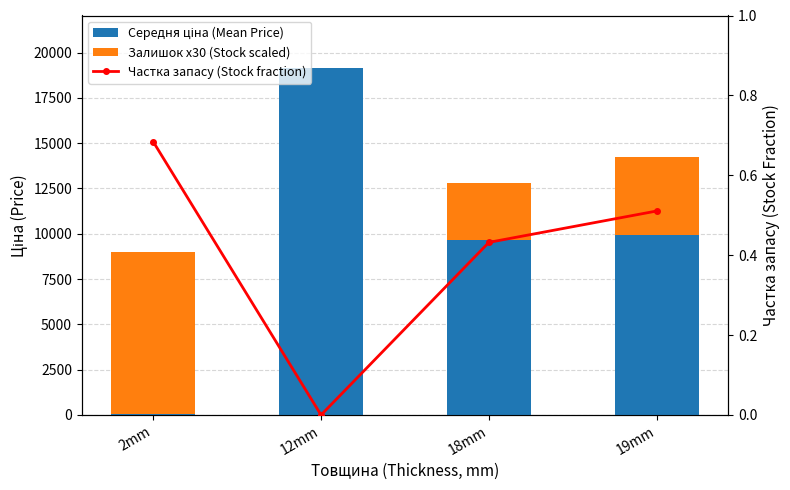

List the series in order of their peak value, lowest first.

Частка запасу (Stock fraction), Залишок x30 (Stock scaled), Середня ціна (Mean Price)